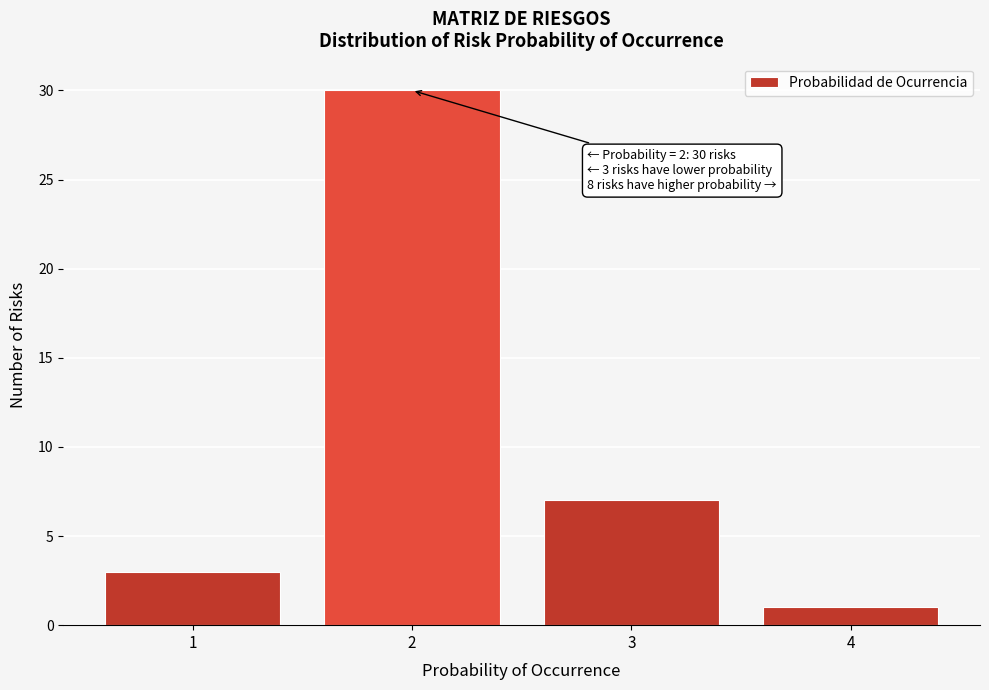

Which range on the x-axis has the tallest bar?

1.5 to 2.5